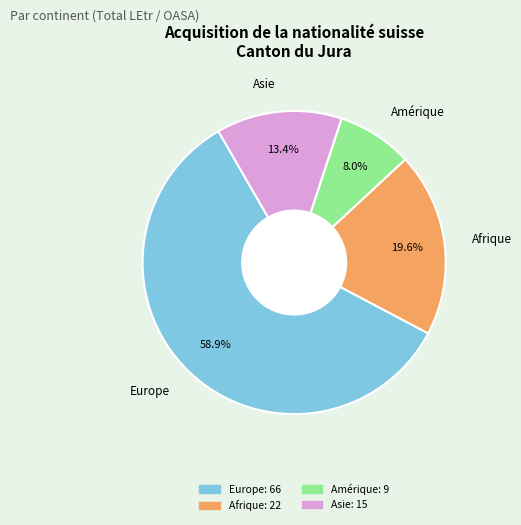

Does any single category account for the majority?

Yes